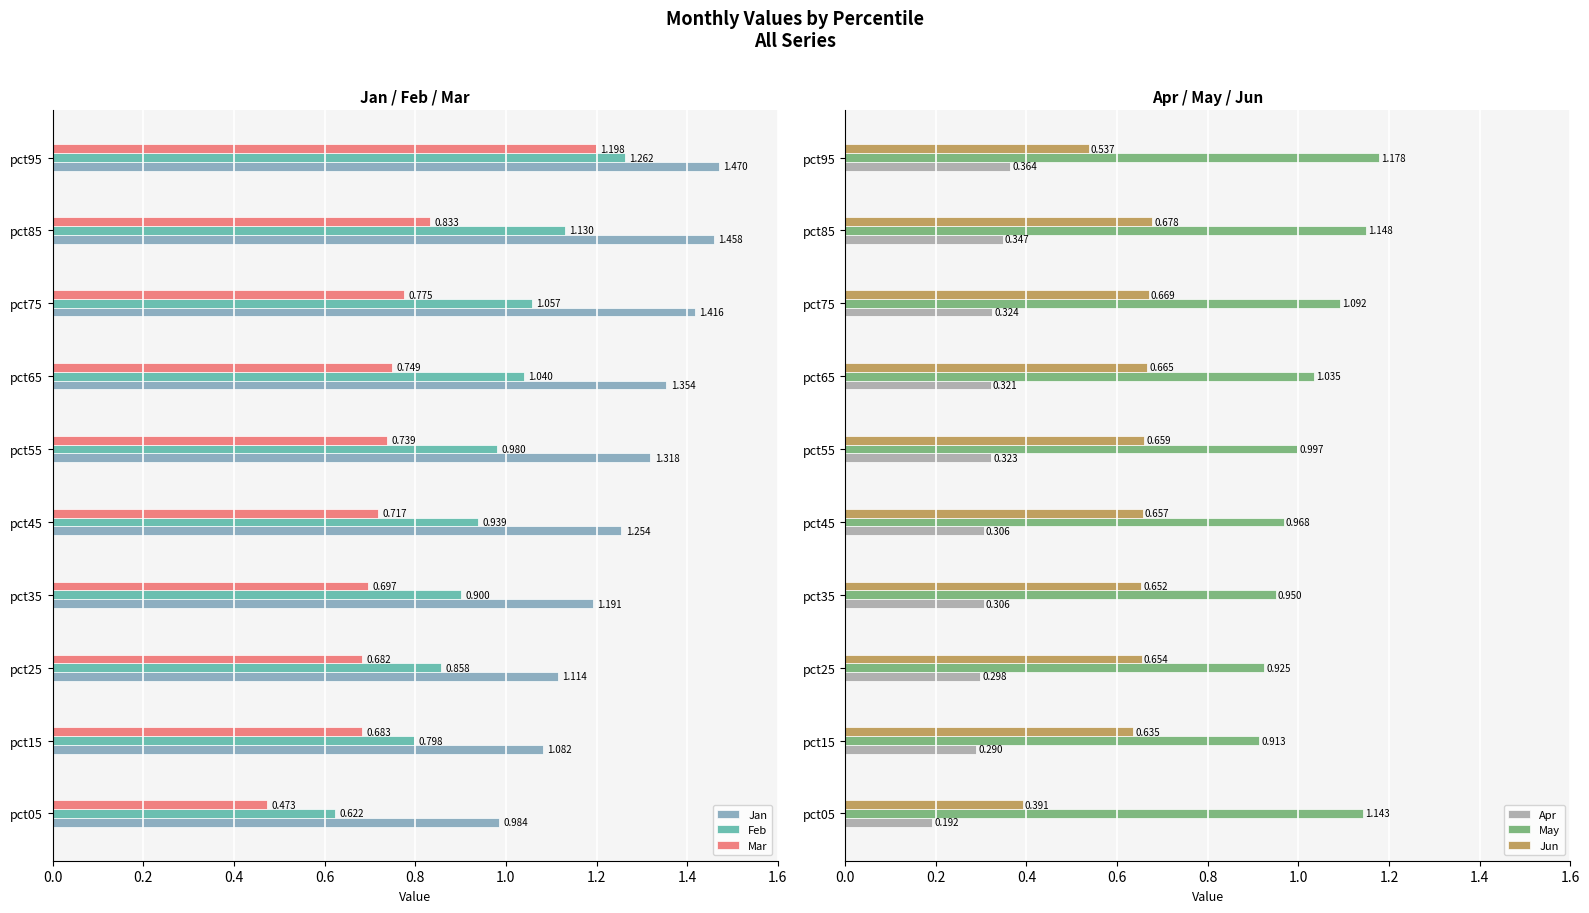

Count the number of categories in the chart.

10